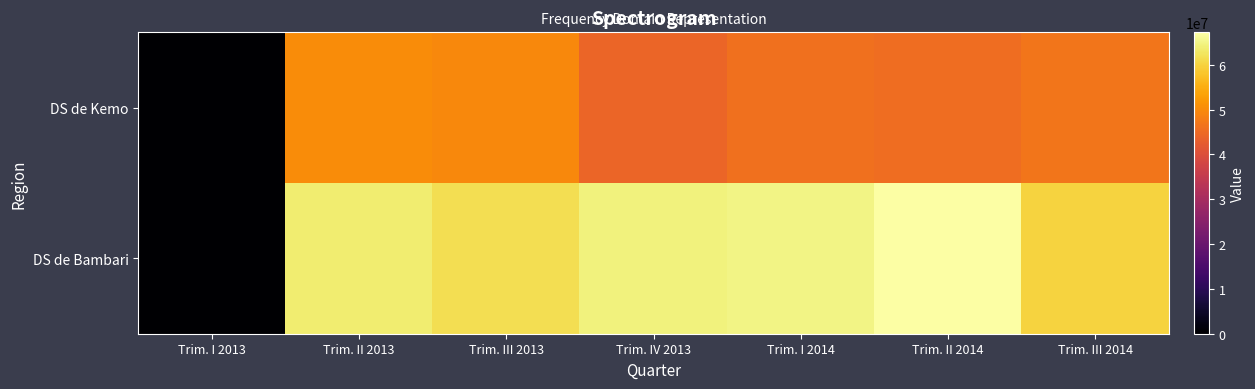

At which category is the sum across all series the highest?

Trim. II 2013